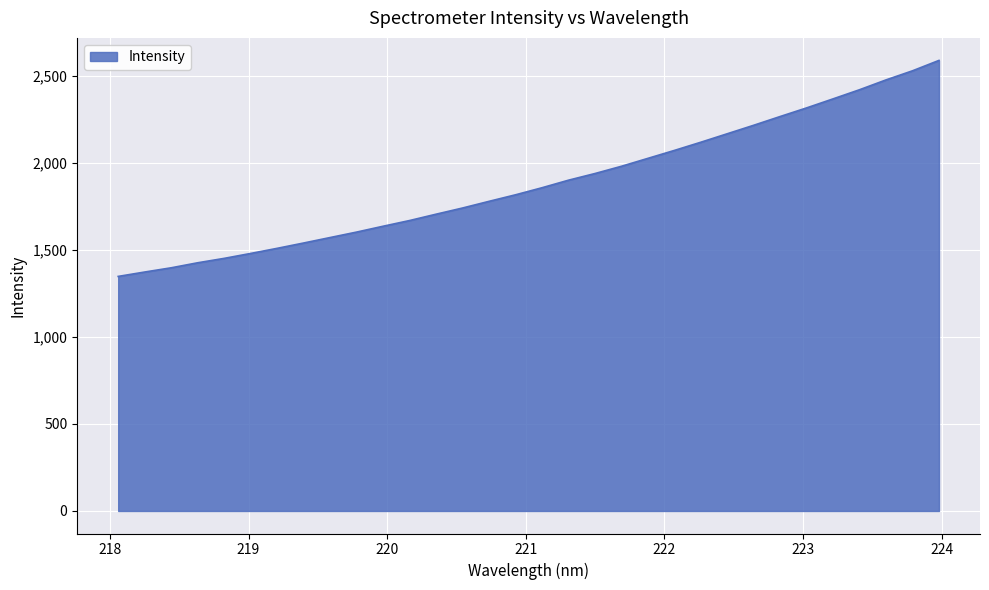

What is the greatest value displayed?

2587.2